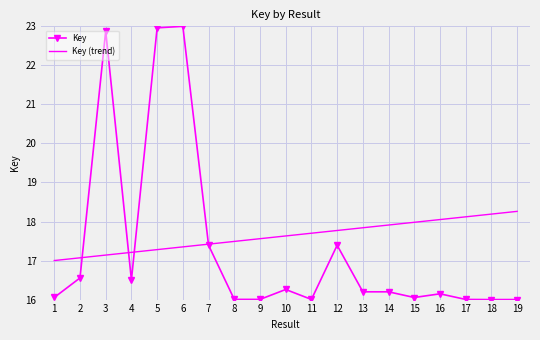

Rank the series by their maximum value, from highest to lowest.

Key, Key (trend)